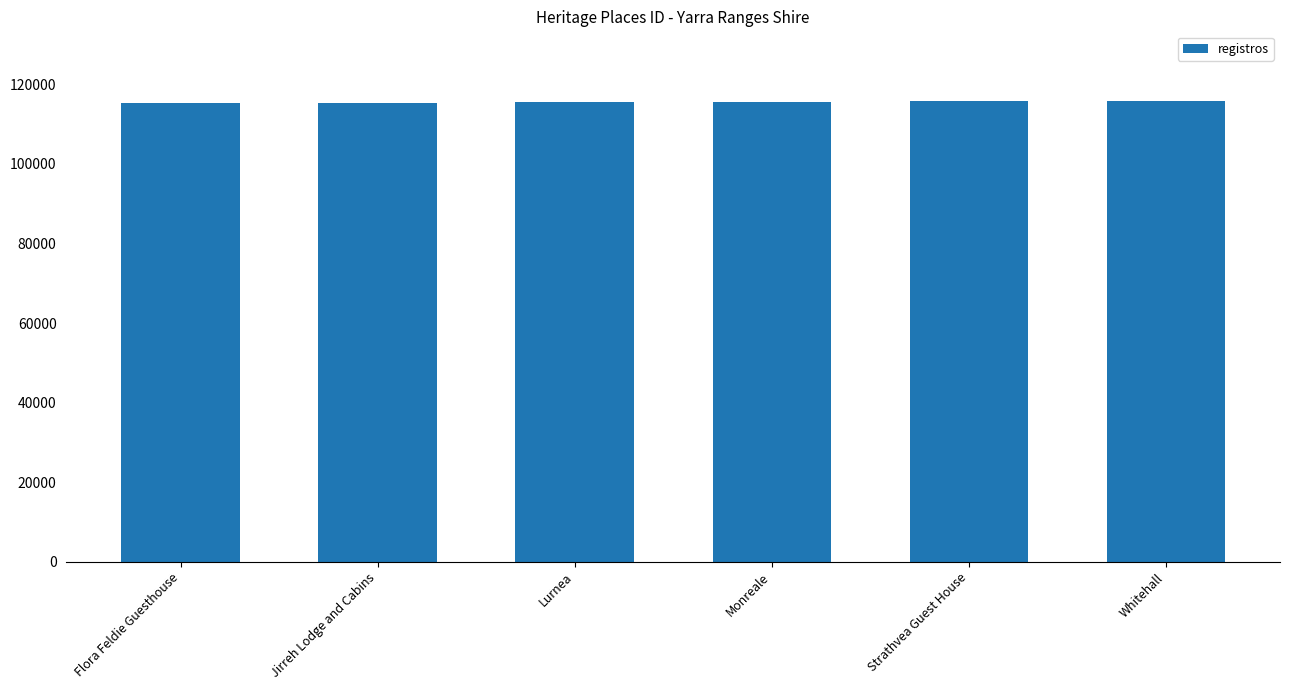

What is the sum of all values?

693596